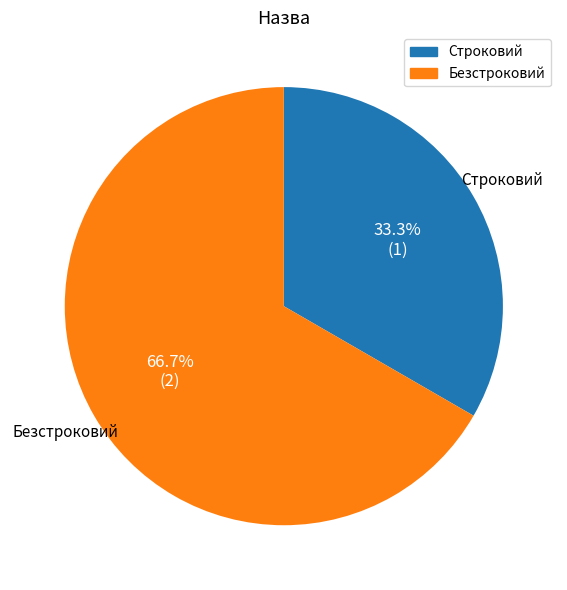

Is Строковий the majority of the pie?

No